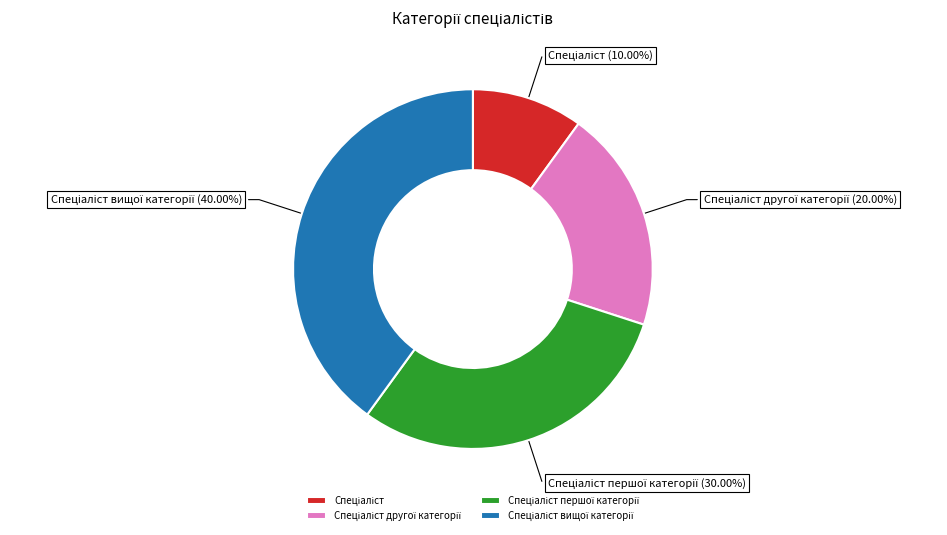

Does any single category account for the majority?

No